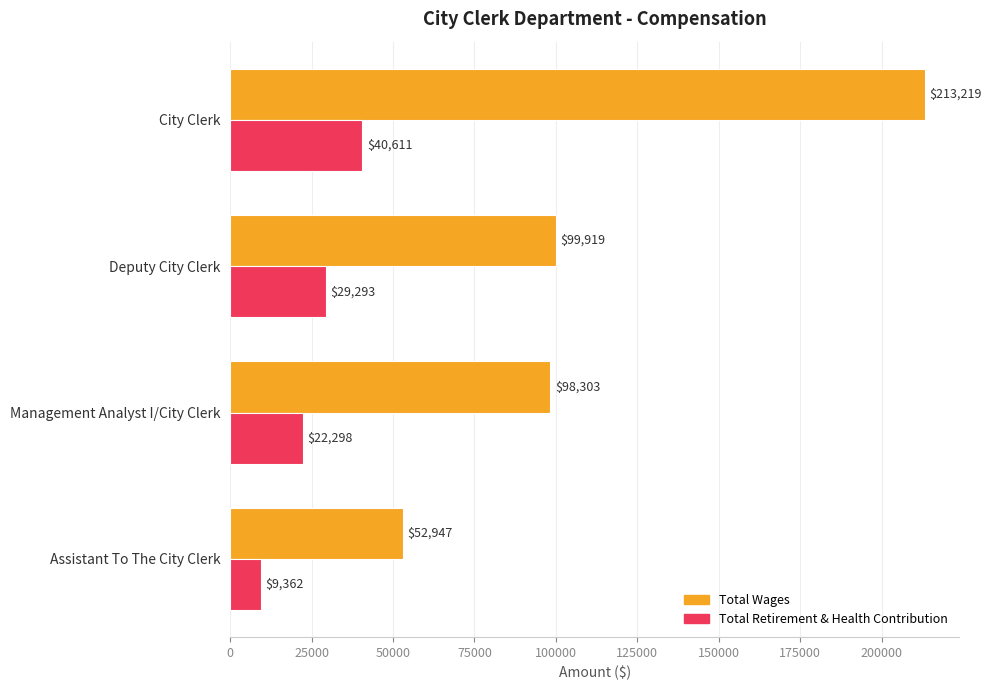

Is it true that Total Retirement & Health Contribution equals 40611 at City Clerk?

True